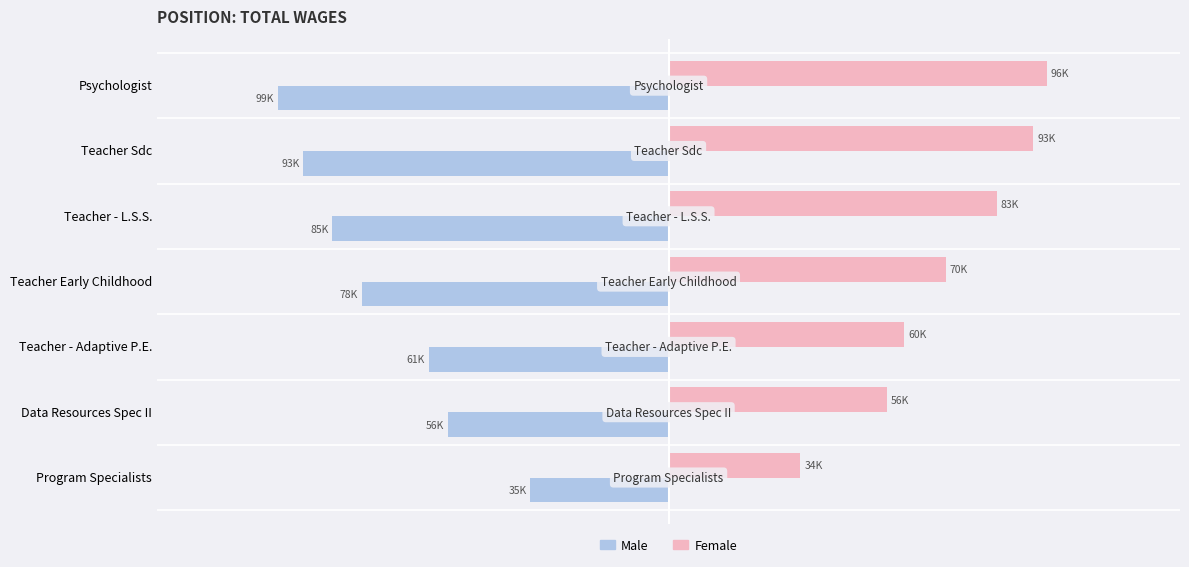

How many bars are there in total?

14